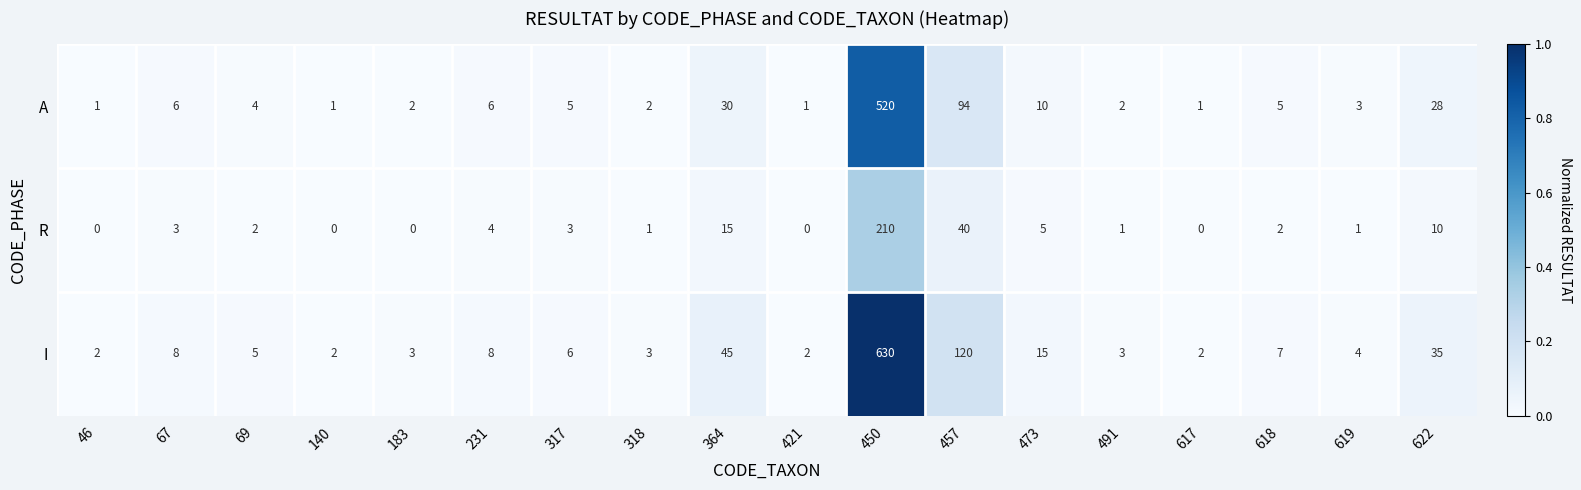

List the series in order of their peak value, highest first.

I, A, R